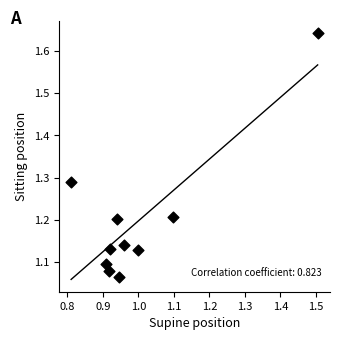

What is the range of X values (max minus min)?

0.7